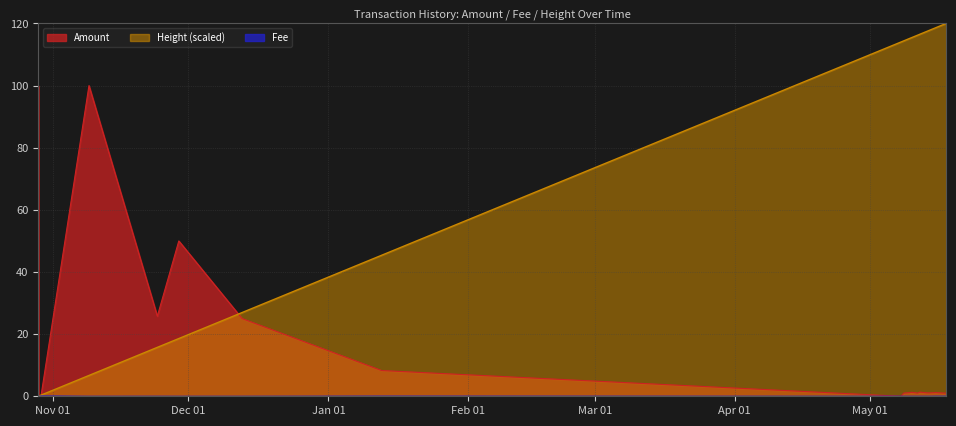

Where is the first local maximum for Amount?

2020-11-08 23:20:05